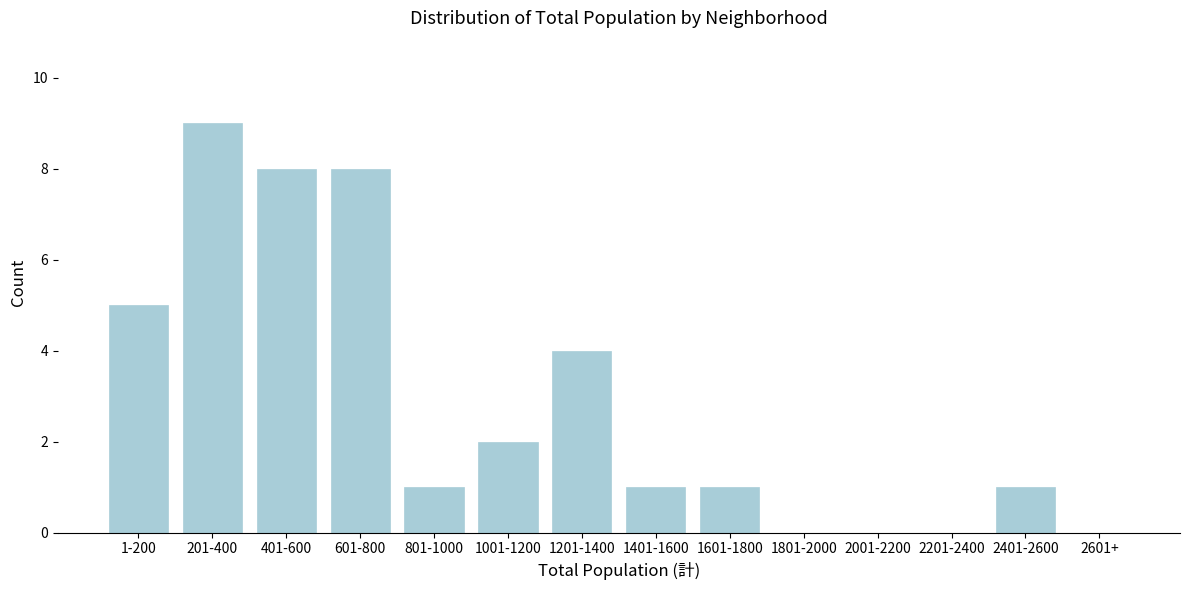

Reading right to left, what are all the values shown in this chart?

2601+=0	2401-2600=1	2201-2400=0	2001-2200=0	1801-2000=0	1601-1800=1	1401-1600=1	1201-1400=4	1001-1200=2	801-1000=1	601-800=8	401-600=8	201-400=9	1-200=5